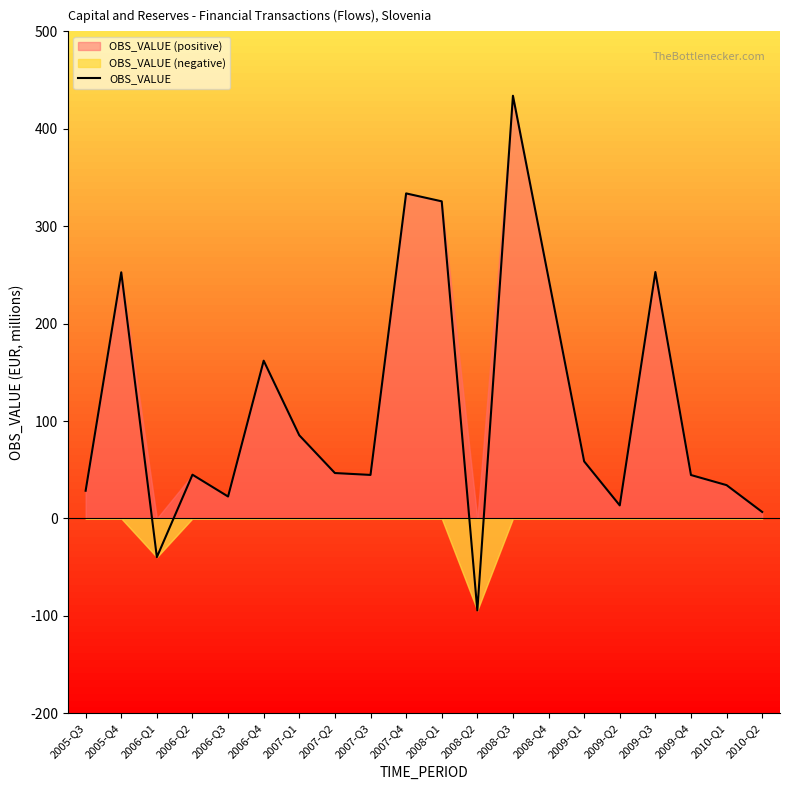

How many interior local valleys (lower than both neighbors) does the data have?

5